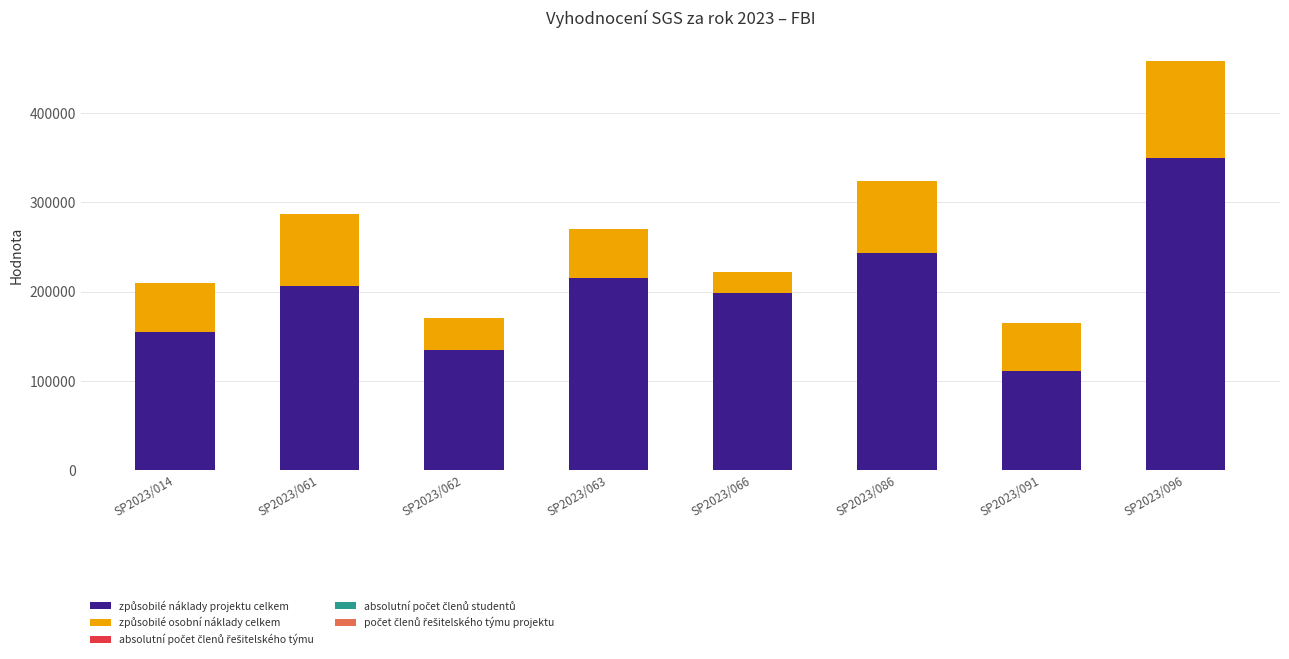

Are the bars grouped side by side (vs. stacked)?

No